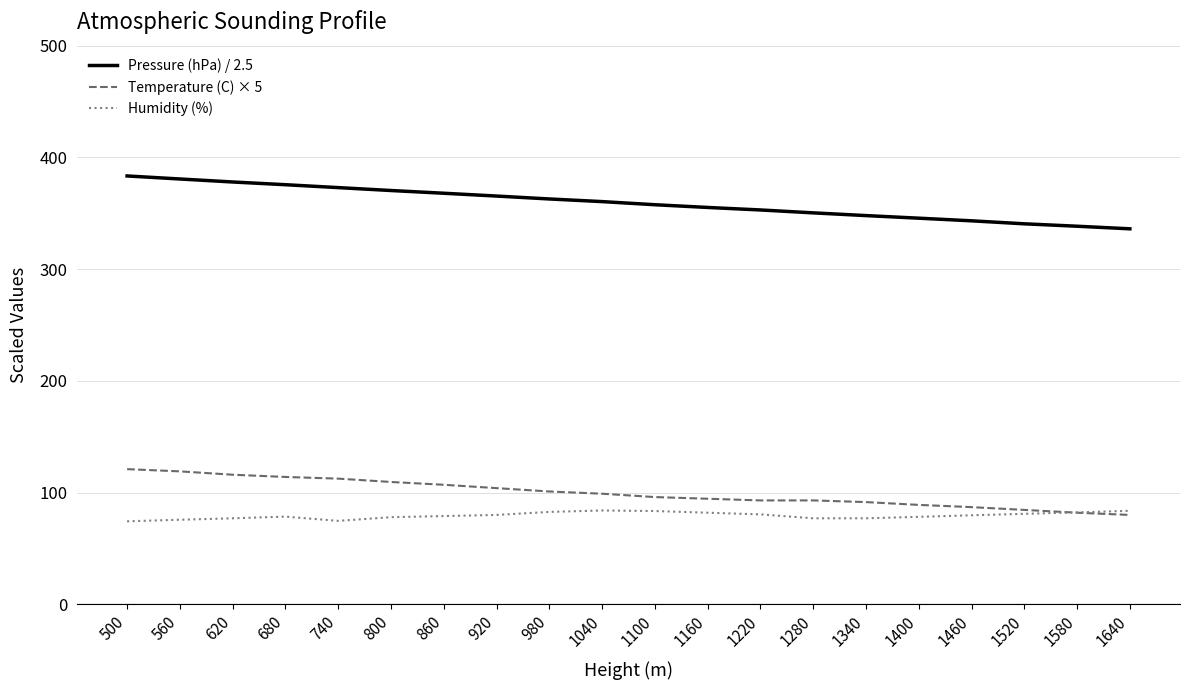

Is this an area chart (filled region under the line)?

No